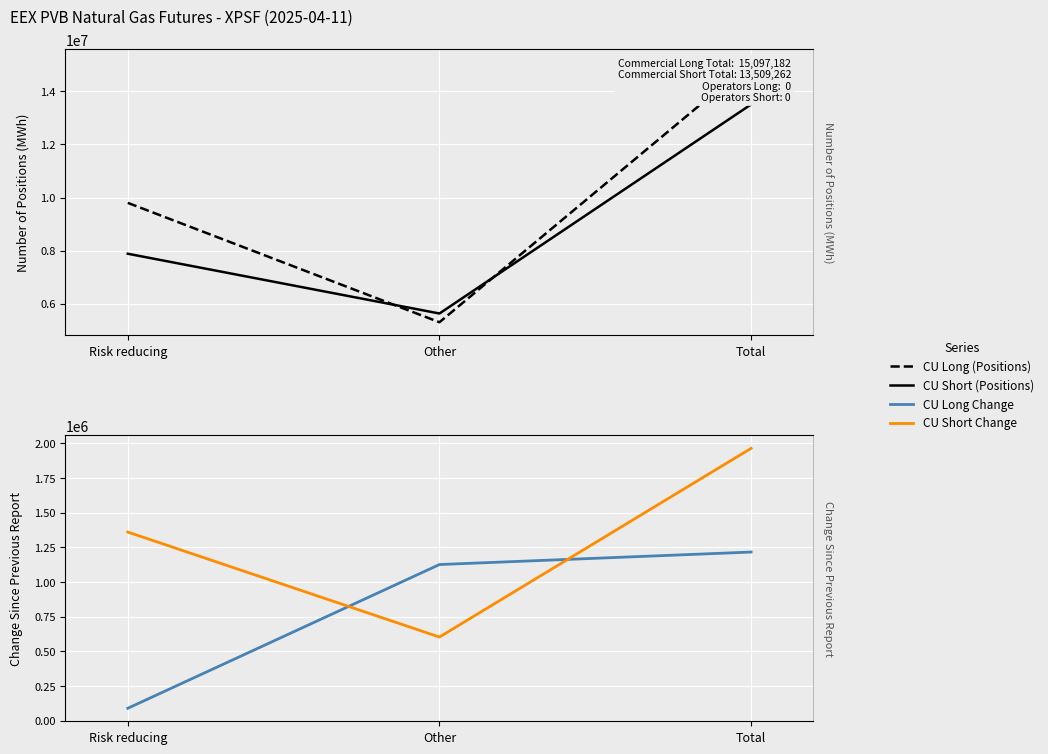

What is the highest value of the CU Short Change series?

1963038